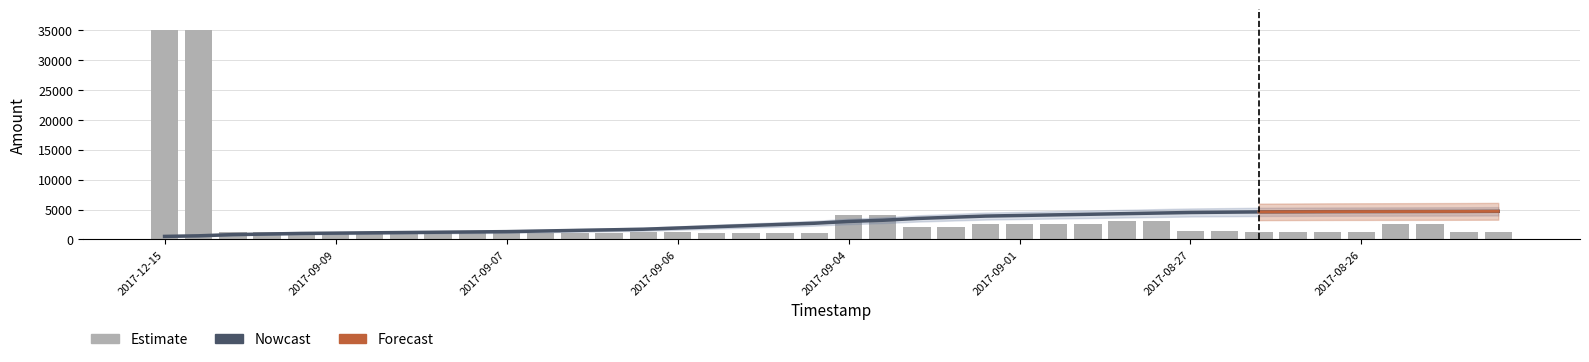

The value of Estimate at 2017-08-26 is 1300. True or false?

True